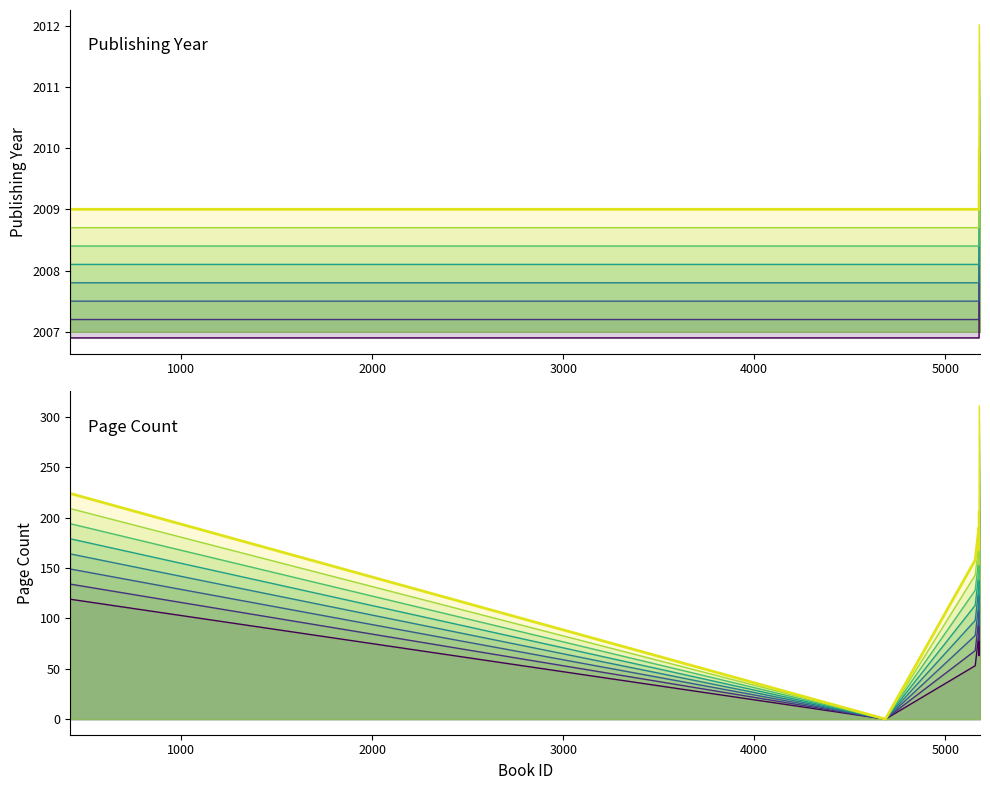

Count the number of categories in the chart.

10